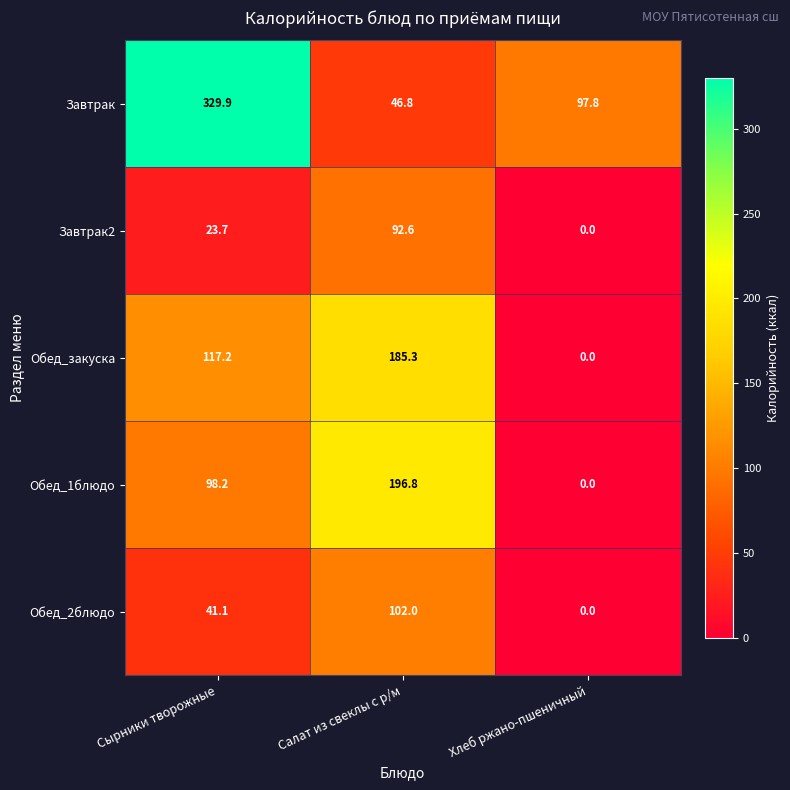

How many categories are shown in the chart?

3